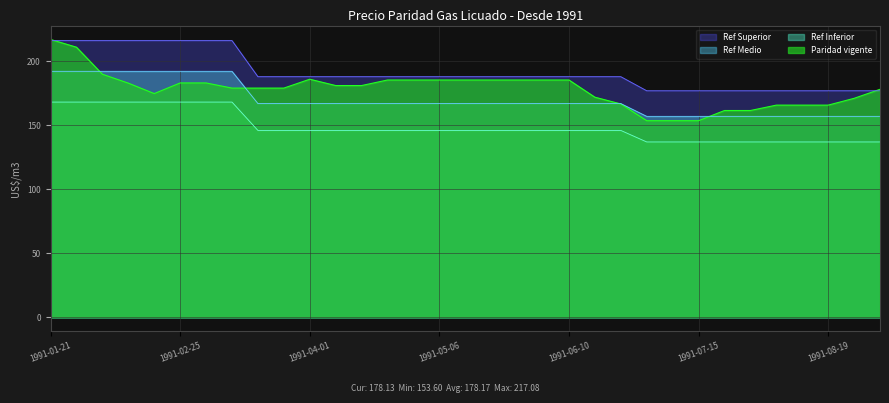

Does the chart have visible grid lines?

Yes